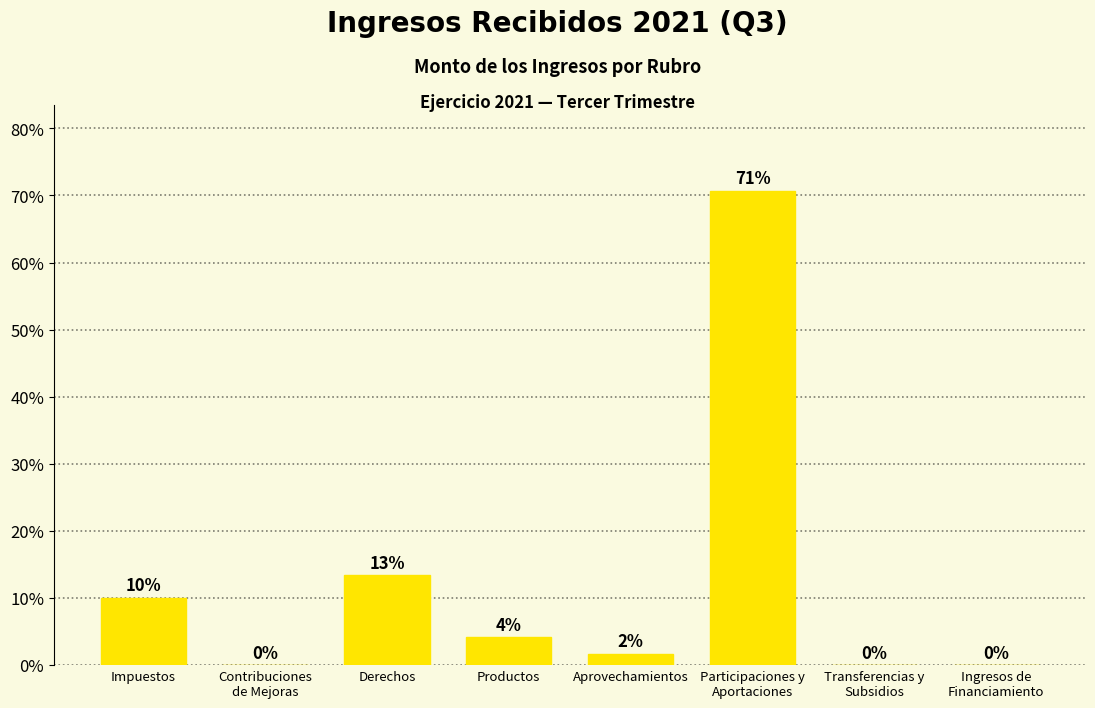

Where does the data first go above 4?

Impuestos